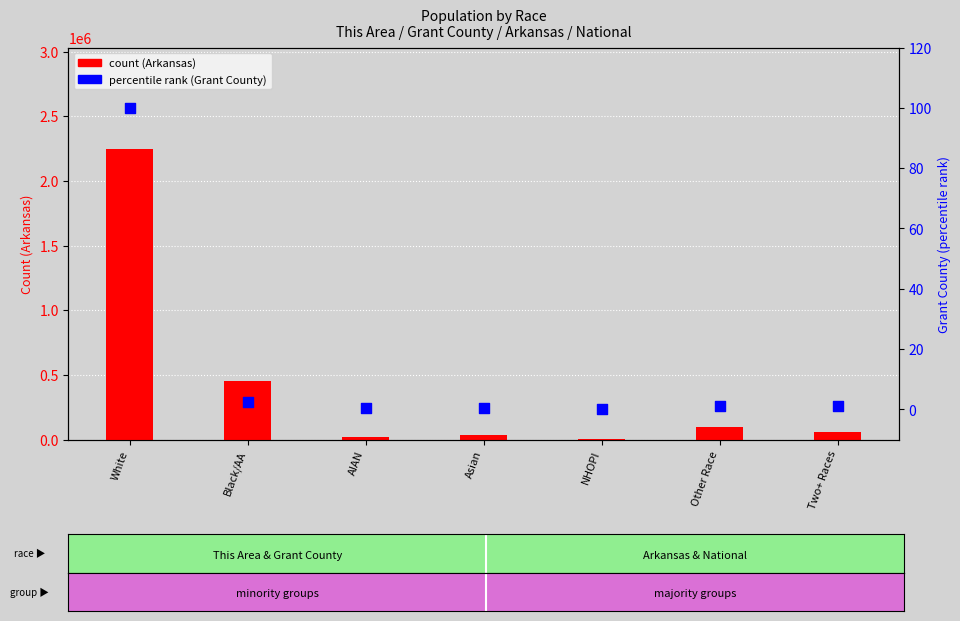

Which series contains the lowest Y value?

percentile rank (Grant County)